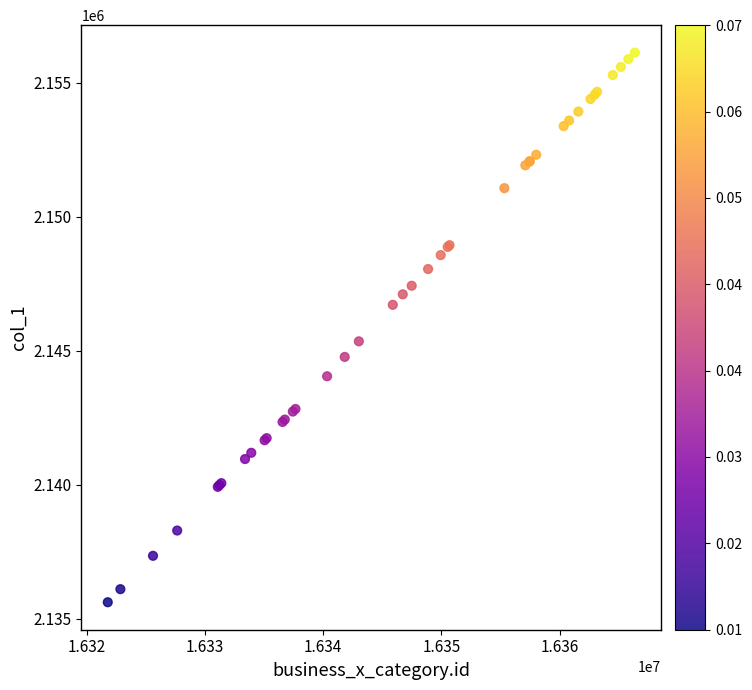

What Y value in the scatter plot is closest to 2145869?

2145351